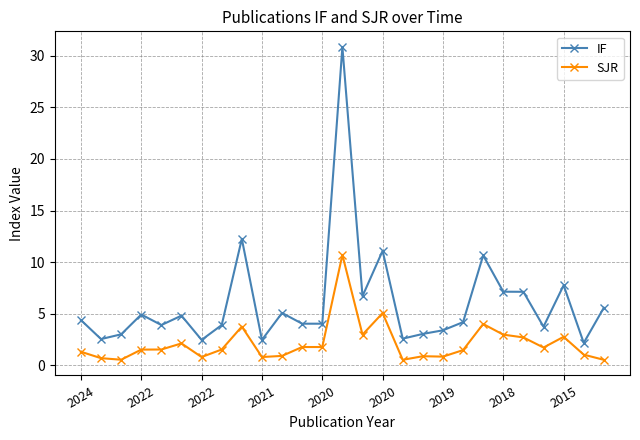

Which series has the largest total across all categories?

IF